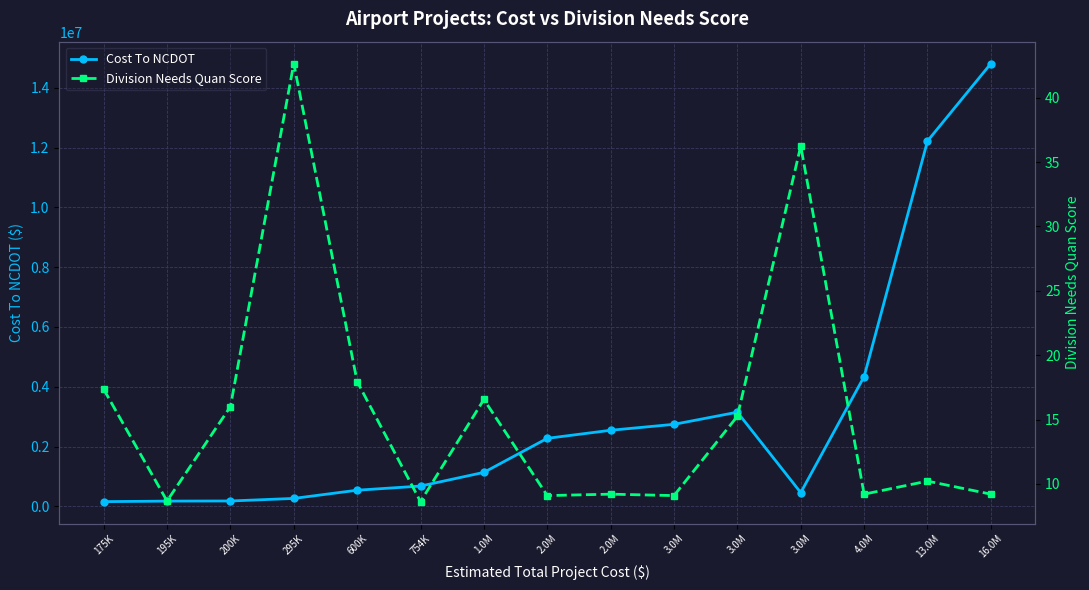

What is the difference between the second highest and minimum values in the Cost To NCDOT series?

12062160